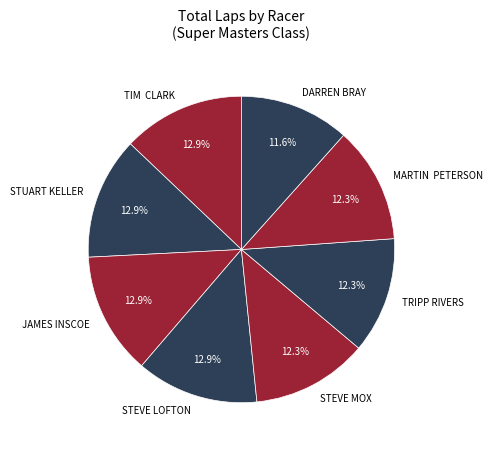

Count the number of slices in the pie.

8